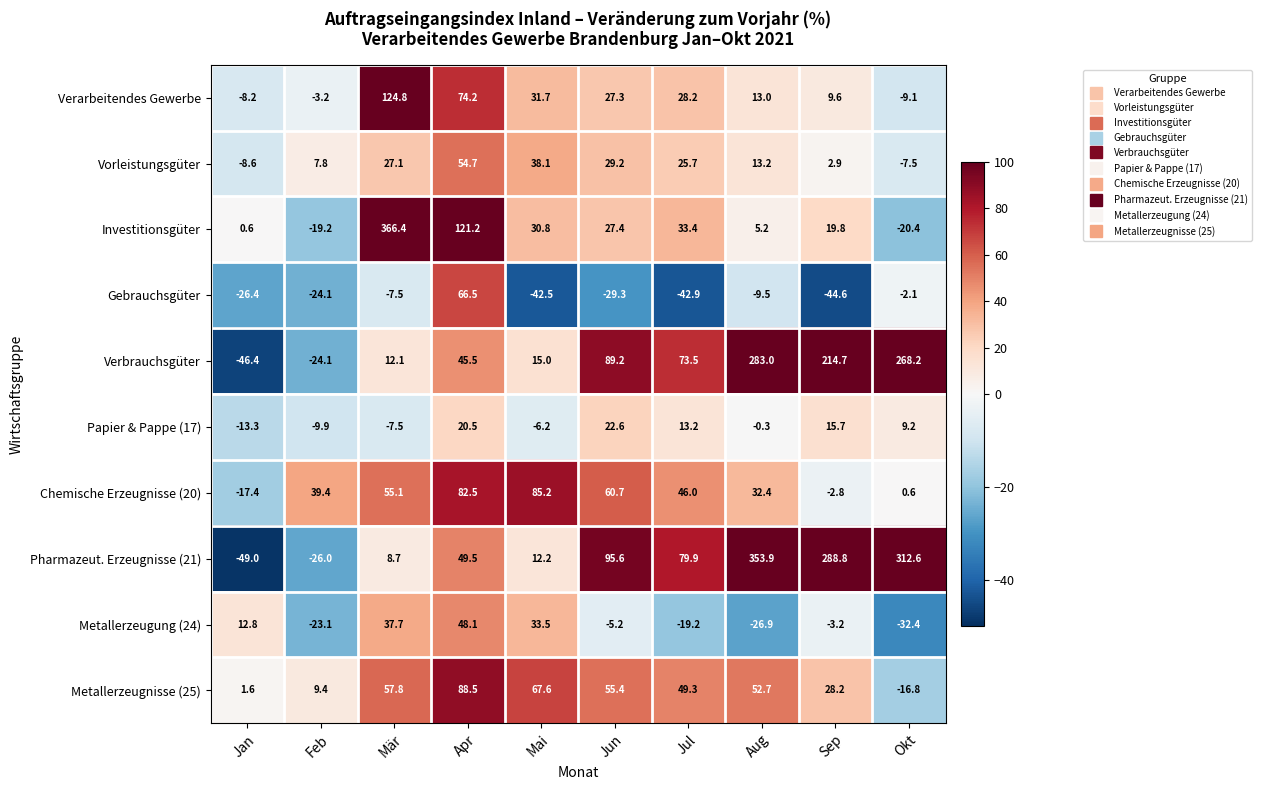

True or false: Verbrauchsgüter has a value of 104.7 at Aug.

False